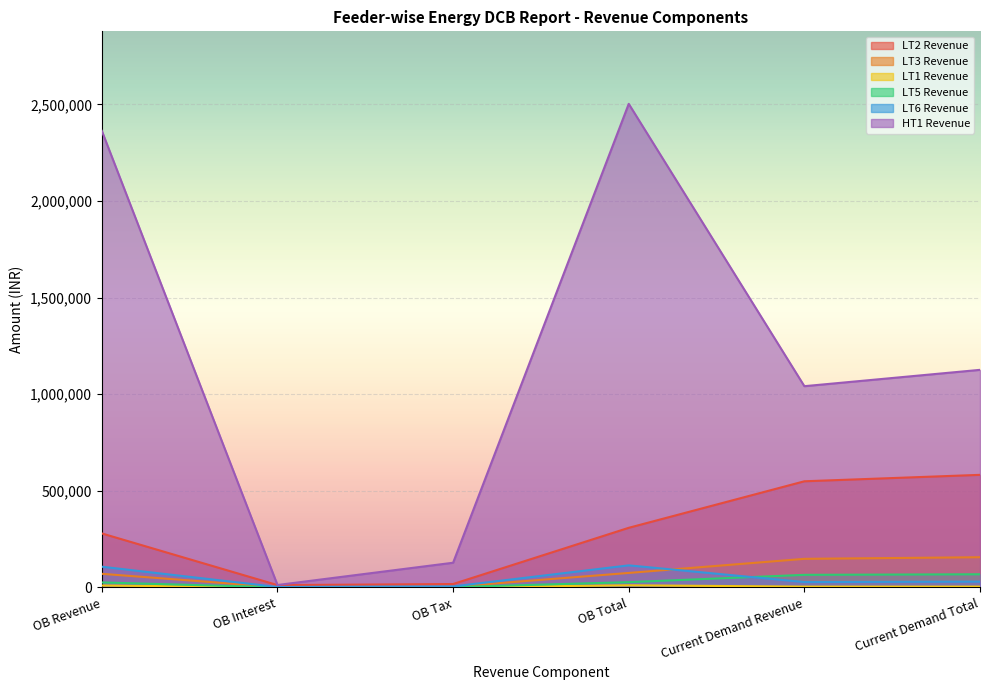

Is it true that LT5 Revenue equals 64889.1 at Current Demand Revenue?

True